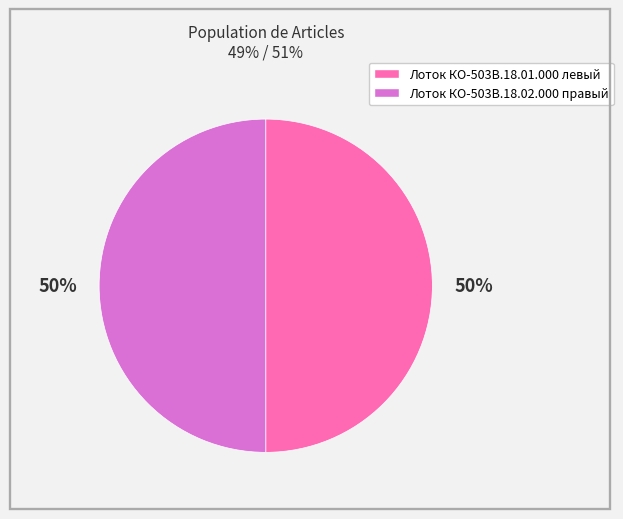

To the nearest percent, what is the average slice percentage?

50%